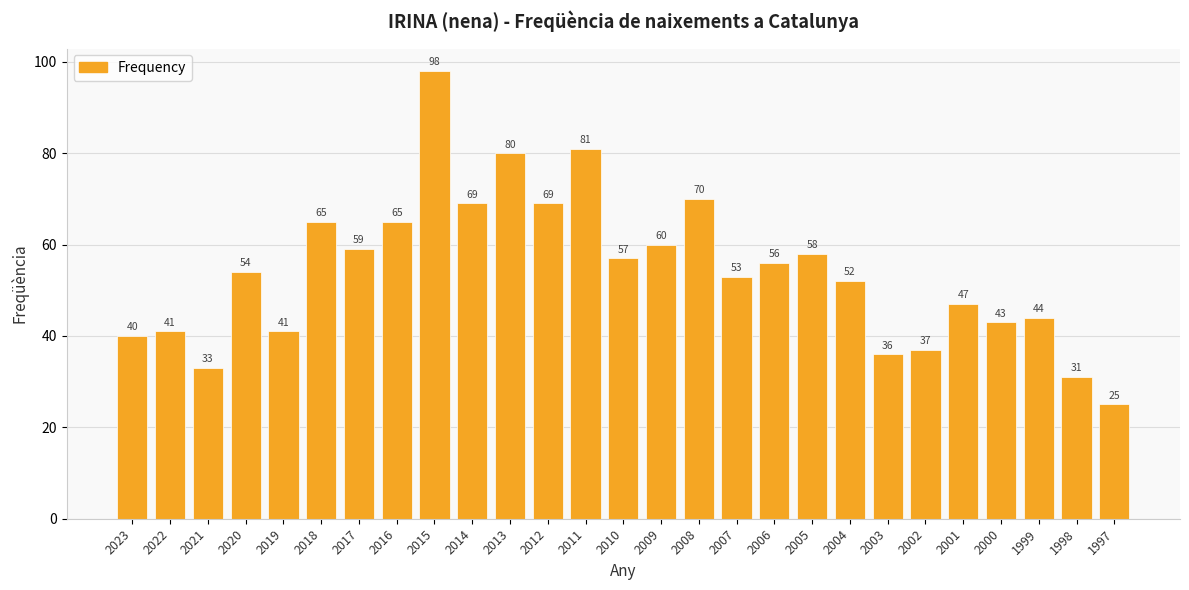

At which category does the chart reach its peak across all series?

2015